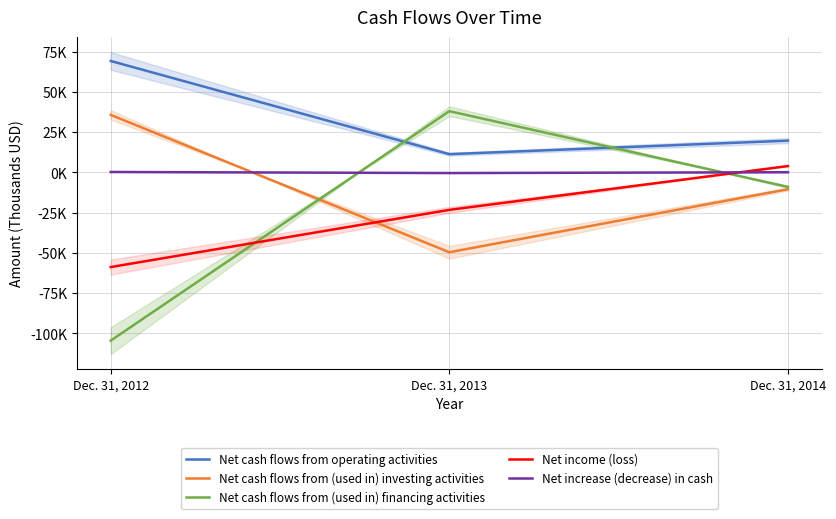

Which series changed the most between Dec. 31, 2012 and Dec. 31, 2013?

Net cash flows from (used in) financing activities